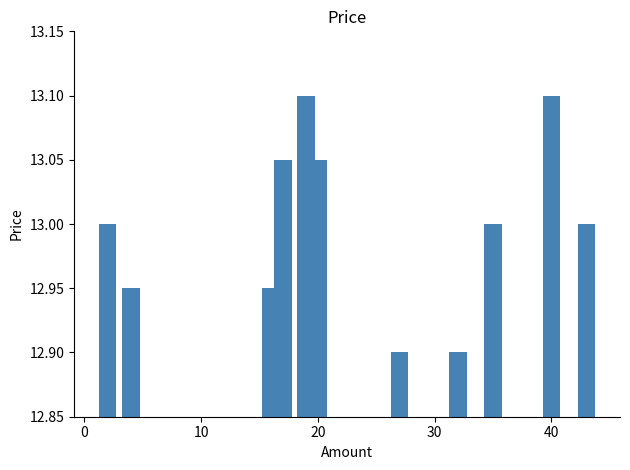

Count the values in the range 12 to 13.

11